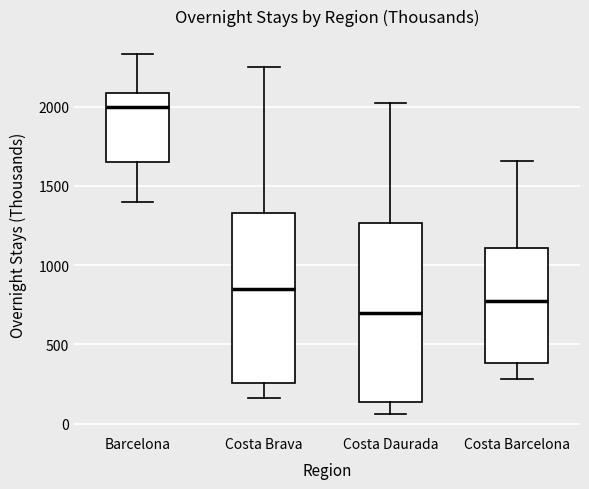

Reading left to right, read every box against the y-axis: the position of its median line, the range the box covers, and the ends of its whiskers. The values are not printed on the chart, so give them approximately, as read against the axis.

Barcelona: median 2000, box 1650 to 2100, whiskers 1400 to 2350
Costa Brava: median 850, box 250 to 1350, whiskers 150 to 2250
Costa Daurada: median 700, box 150 to 1250, whiskers 50 to 2000
Costa Barcelona: median 750, box 400 to 1100, whiskers 300 to 1650